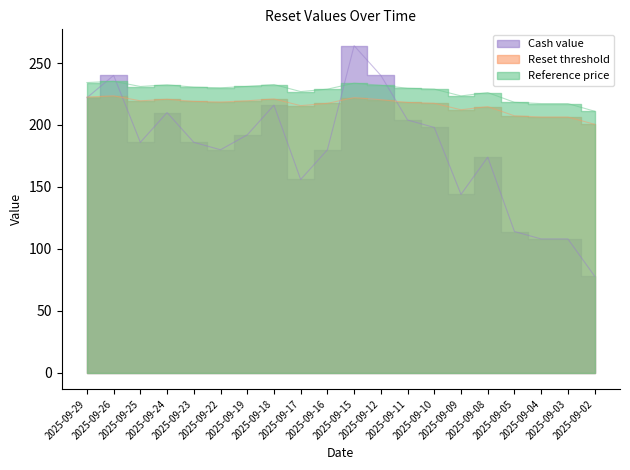

Between 2025-09-25 and 2025-09-08, which series saw the biggest shift?

Cash value